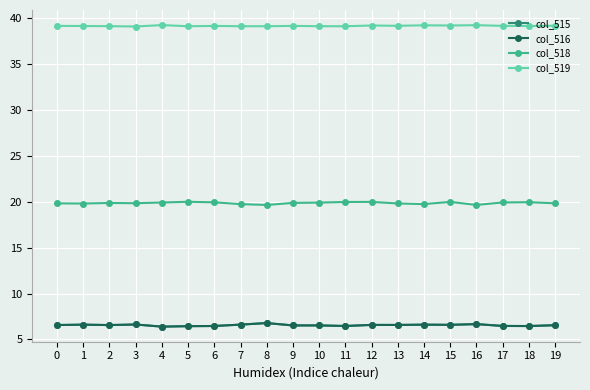

True or false: col_518 has more than 1 interior local peaks.

True